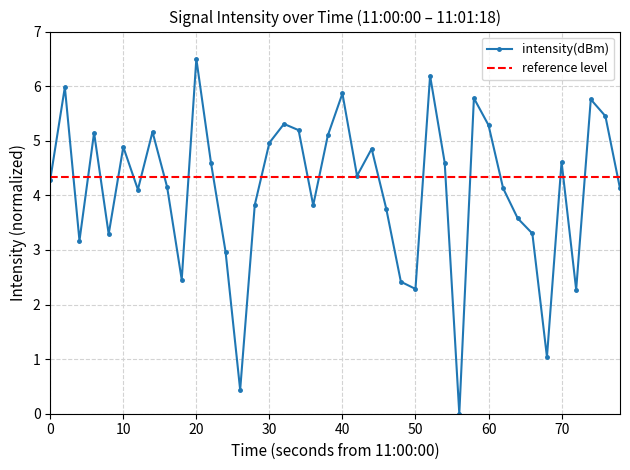

How many lines are shown in the chart?

1